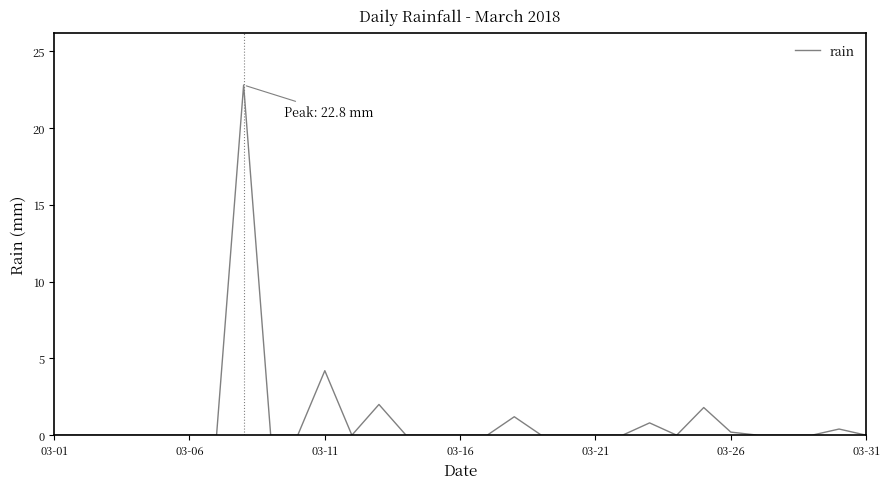

Reading right to left, transcribe all the data shown in this chart.

0.0	0.4	0.0	0.0	0.0	0.2	1.8	0.0	0.8	0.0	0.0	0.0	0.0	1.2	0.0	0.0	0.0	0.0	2.0	0.0	4.2	0.0	0.0	22.8	0.0	0.0	0.0	0.0	0.0	0.0	0.0